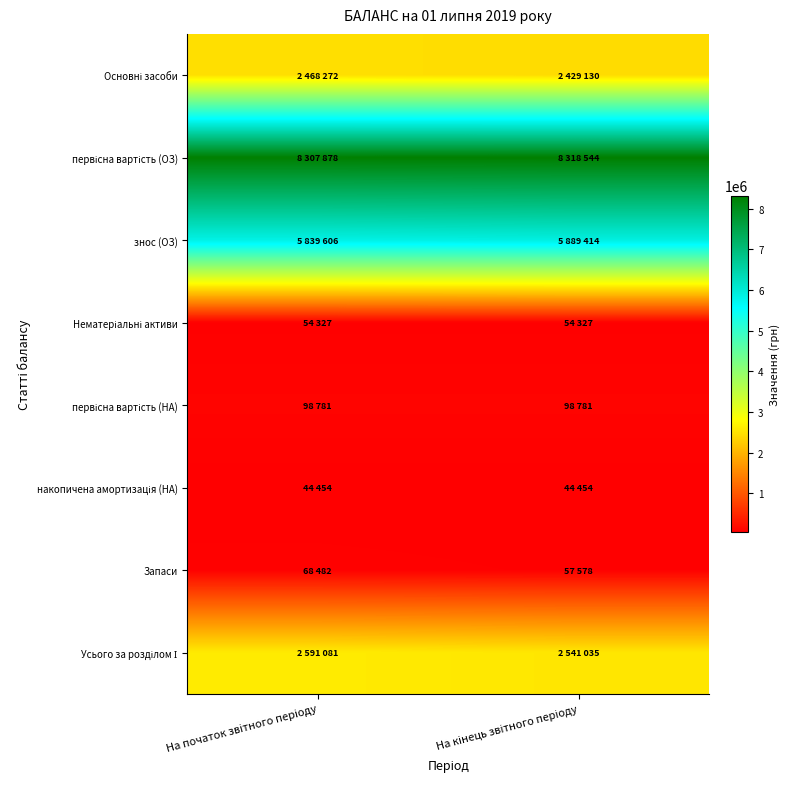

At which category is the sum across all series the highest?

На початок звітного періоду